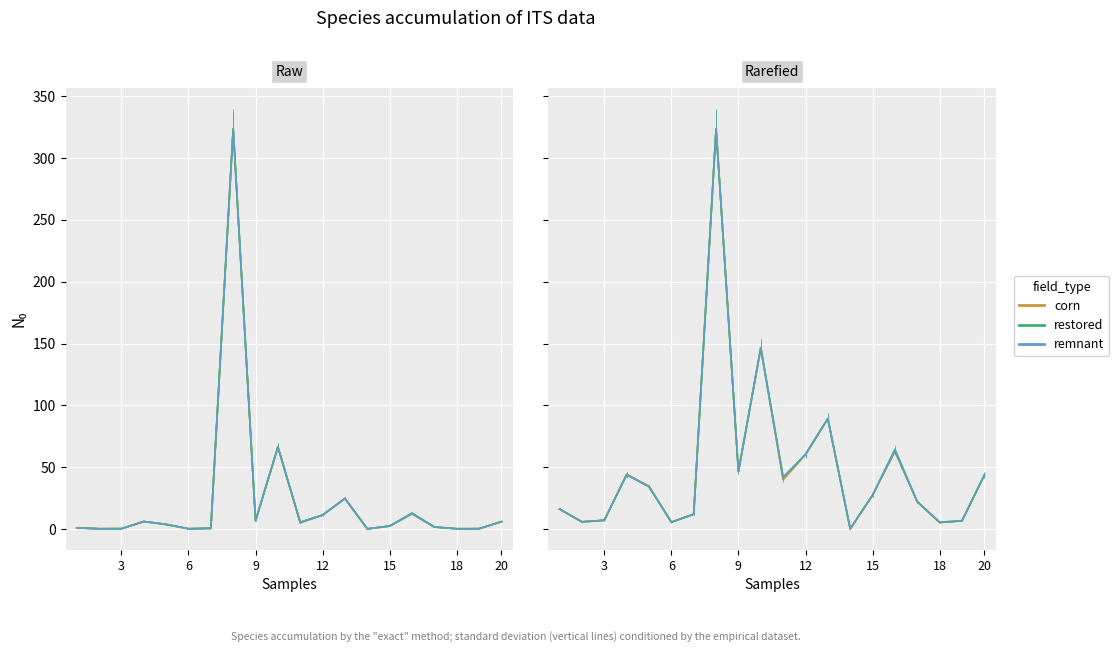

Is the value of corn at 12 greater than the value of remnant at 17?

Yes